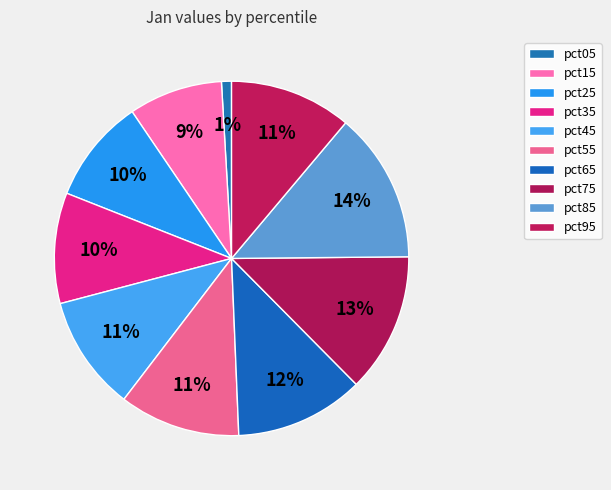

What percentage is the pct65 slice, to the nearest percent?

12%